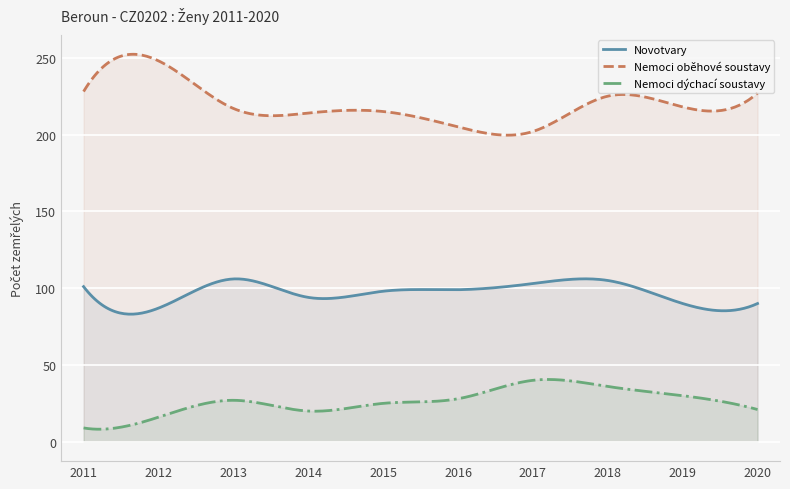

Where does the Novotvary series first go above 99?

2011